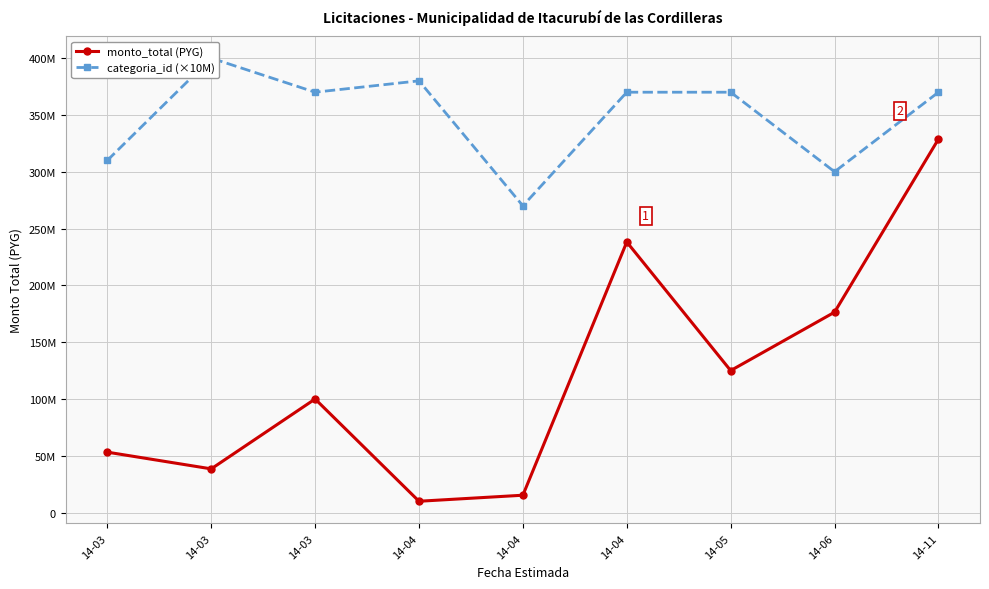

How many categories are shown in the chart?

9